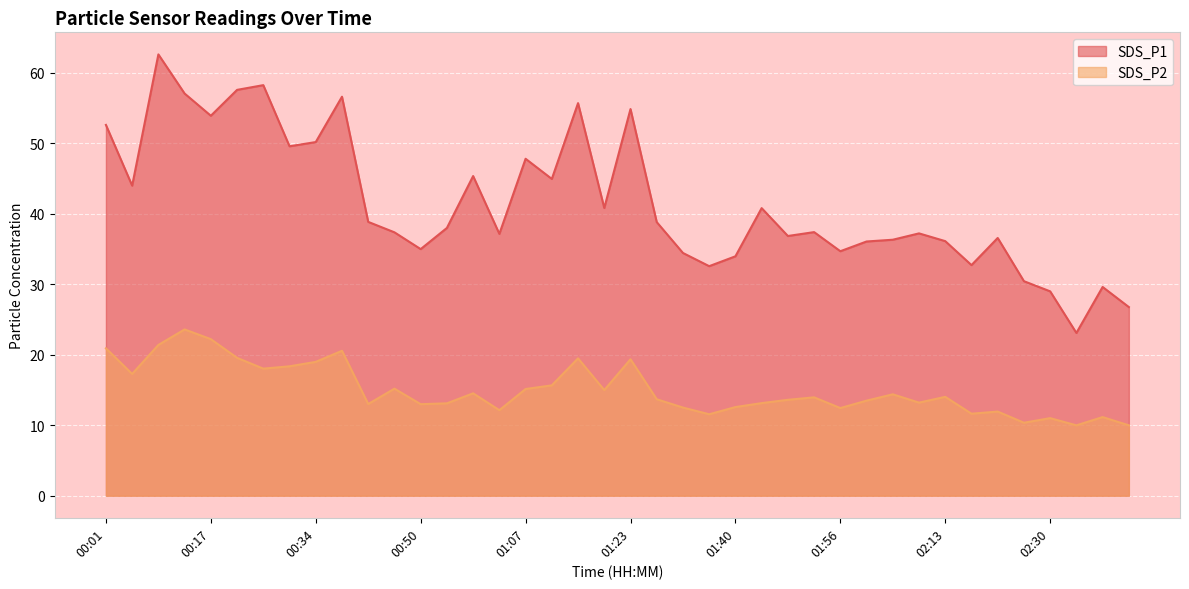

In SDS_P1, how many points are lower than both neighbors (excluding endpoints)?

12